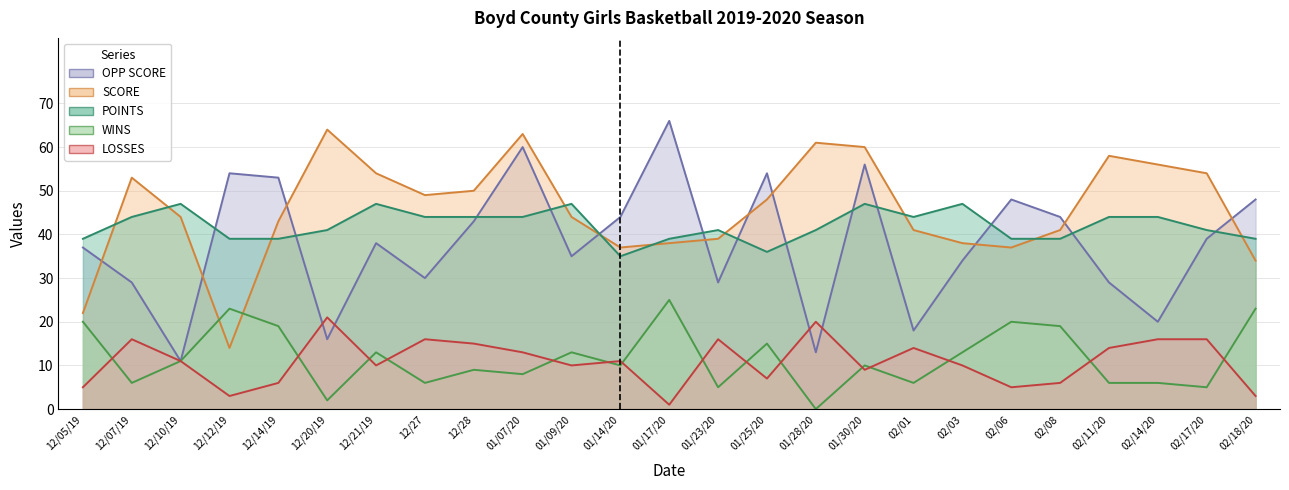

What is the label of the 11th point from the left?

01/09/20